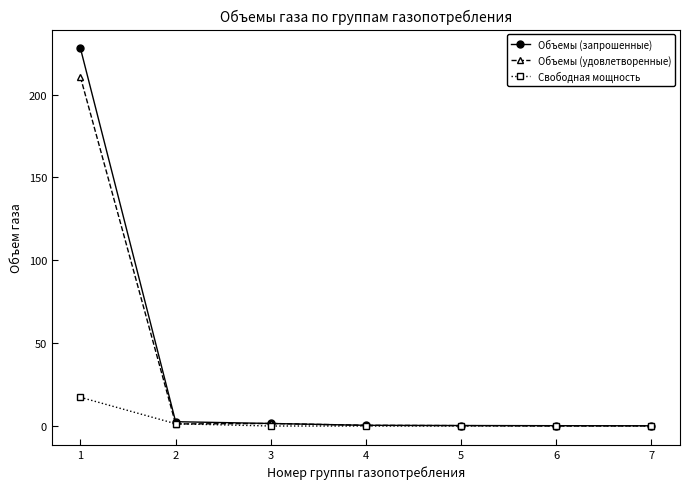

Which category has the highest value across all series?

1